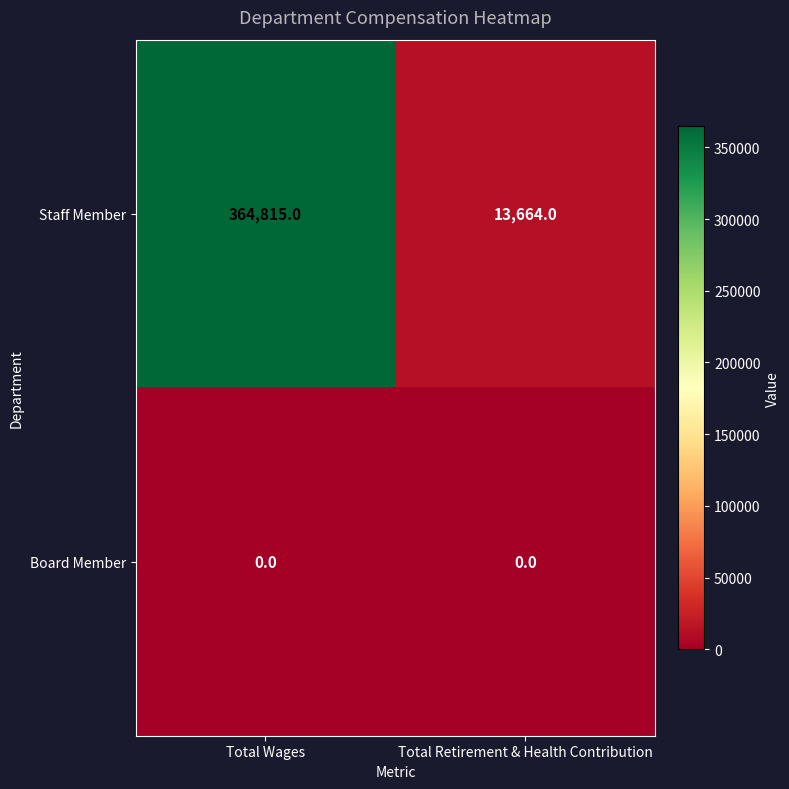

What is the difference between the highest and lowest values at Total Retirement & Health Contribution?

13664